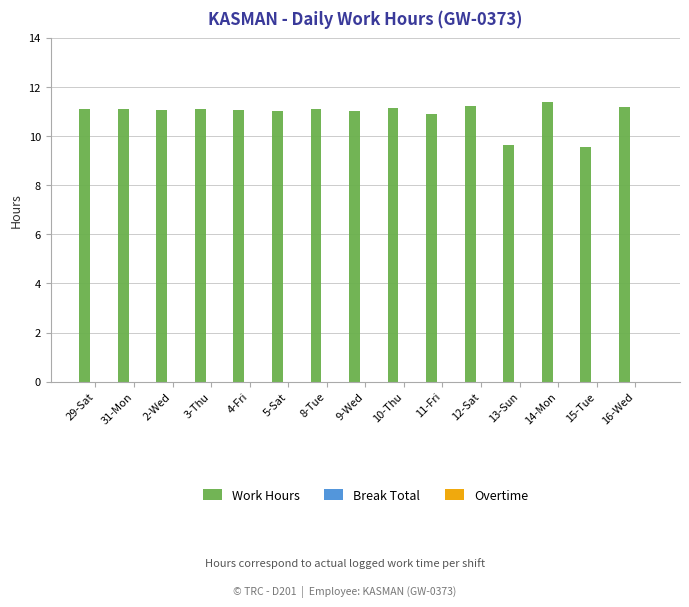

What is the difference between the second highest and second lowest values?

1.6